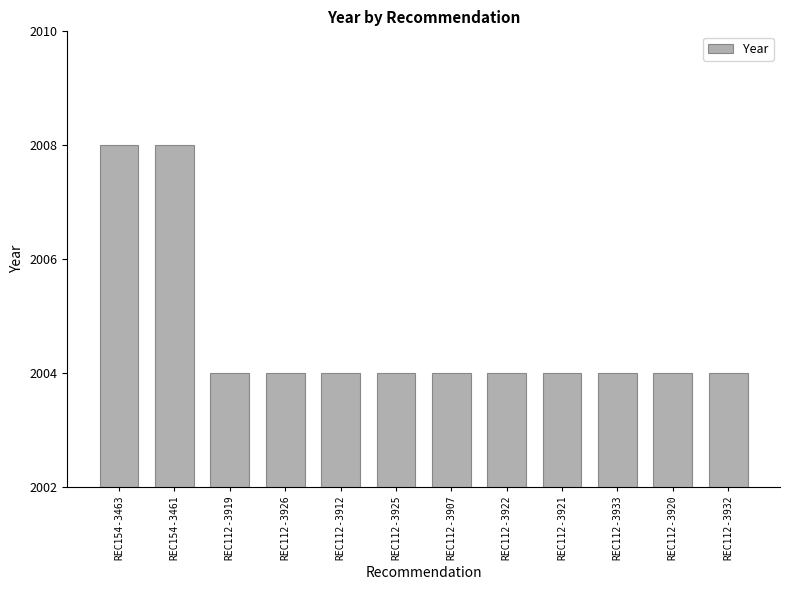

Is it true that the value at REC112-3920 is 1032?

False